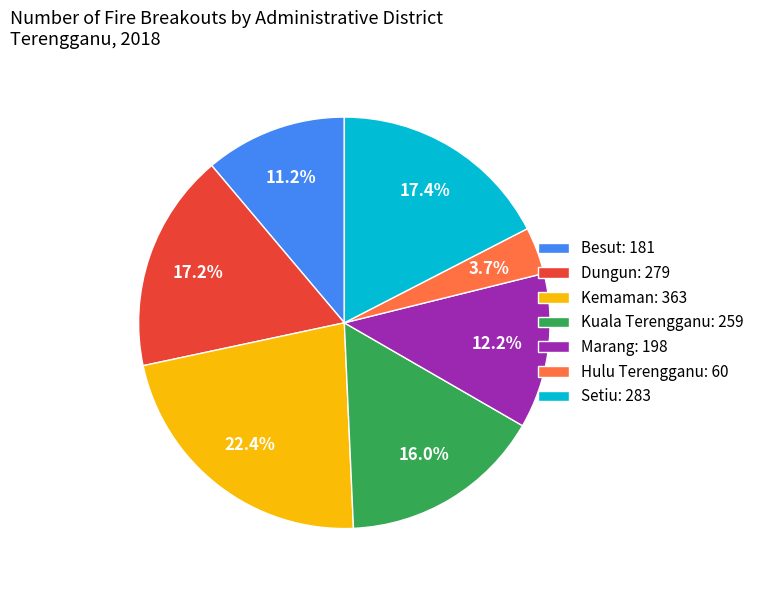

Is the sum of Besut and Dungun greater than half?

No